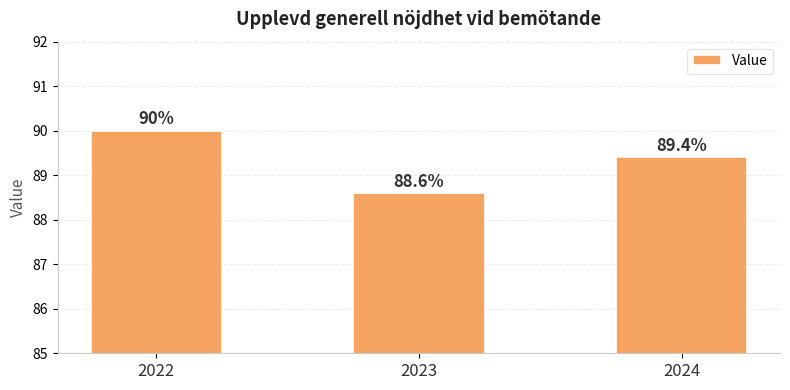

What is the difference between the second highest and minimum values?

0.8